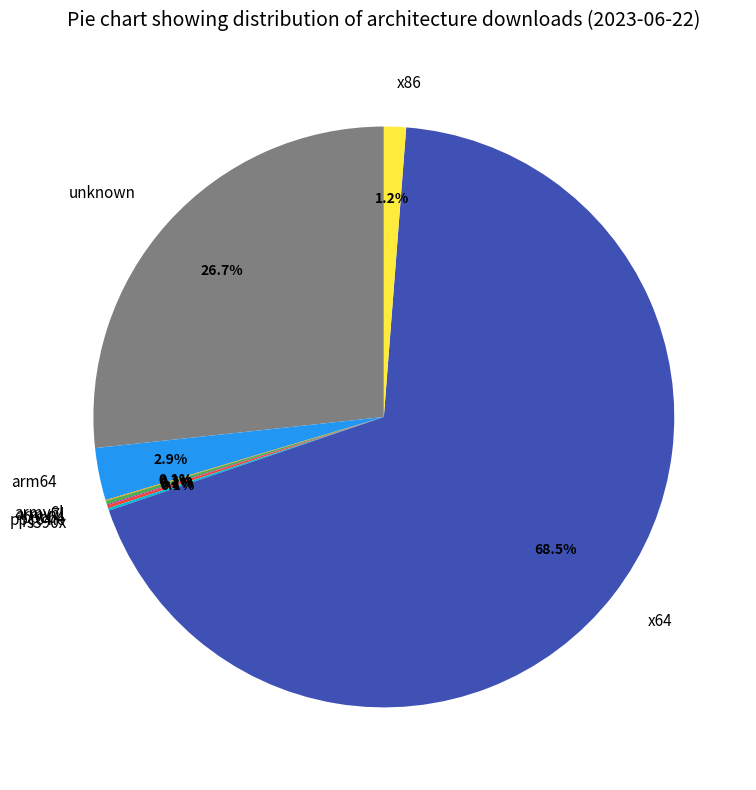

What is the largest slice in the pie chart?

x64